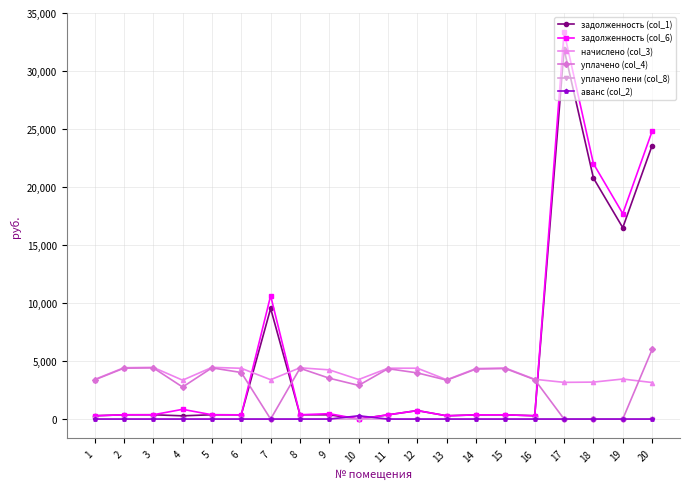

What are all the series names shown in the legend?

задолженность (col_1), задолженность (col_6), начислено (col_3), уплачено (col_4), уплачено пени (col_8), аванс (col_2)